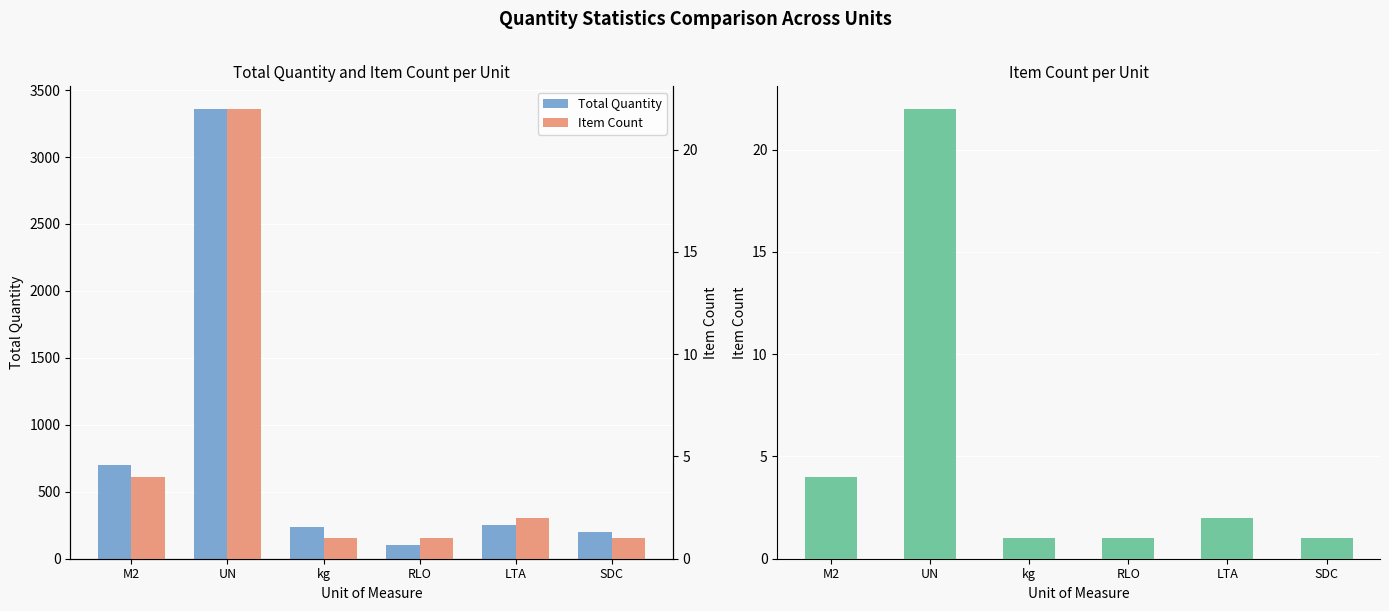

Which series has the widest spread of values?

Total Quantity